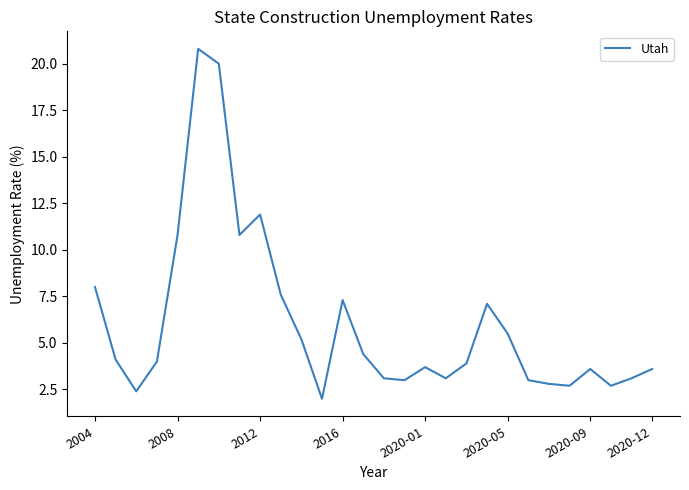

What is the greatest value displayed?

20.8